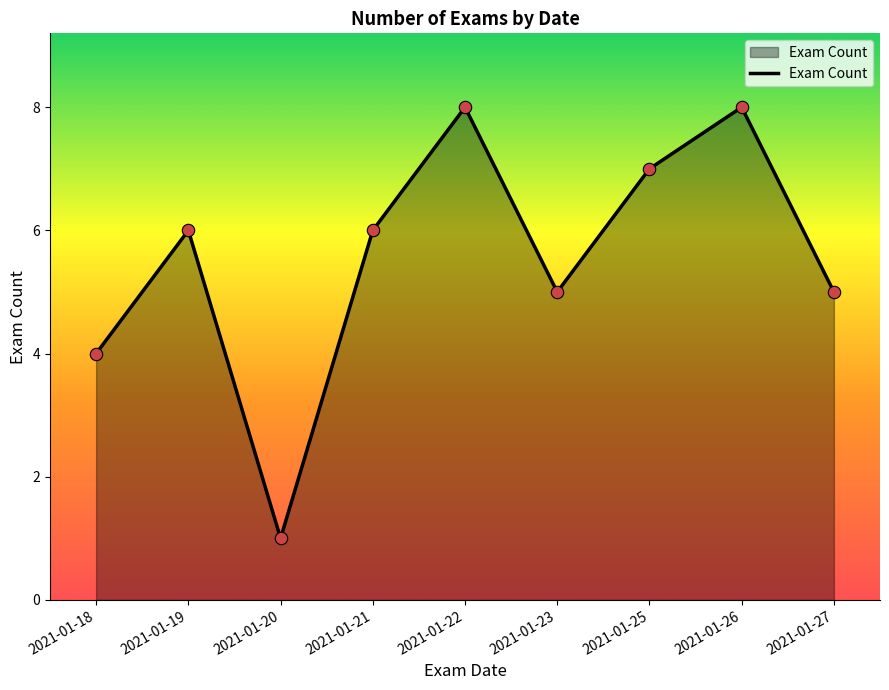

Which has a higher value, 2021-01-25 or 2021-01-27?

2021-01-25